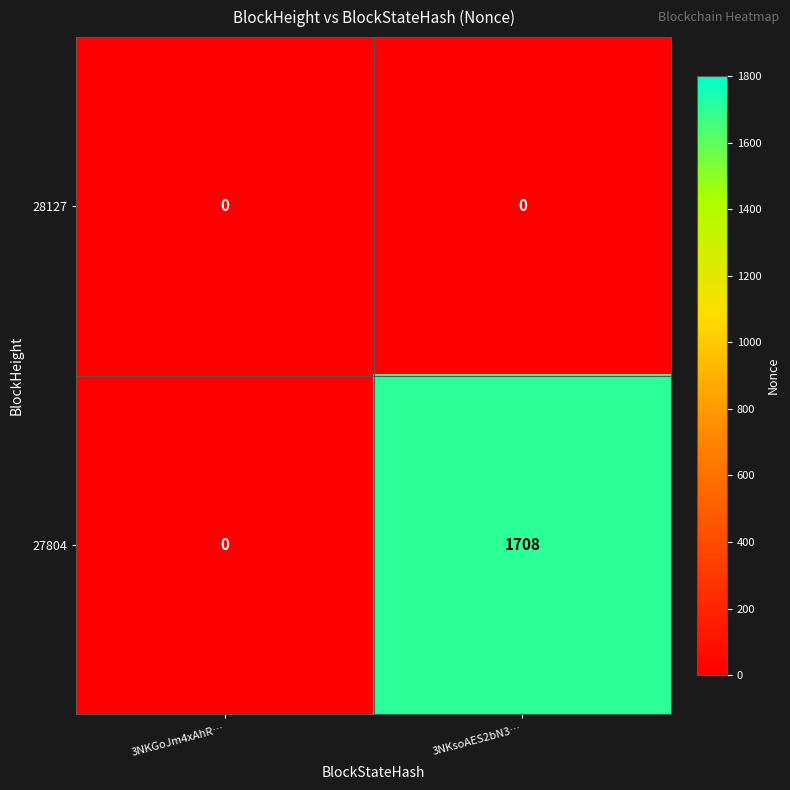

What value does the 27804 series have at 3NKsoAES2bN3…, to the nearest 100?

1700